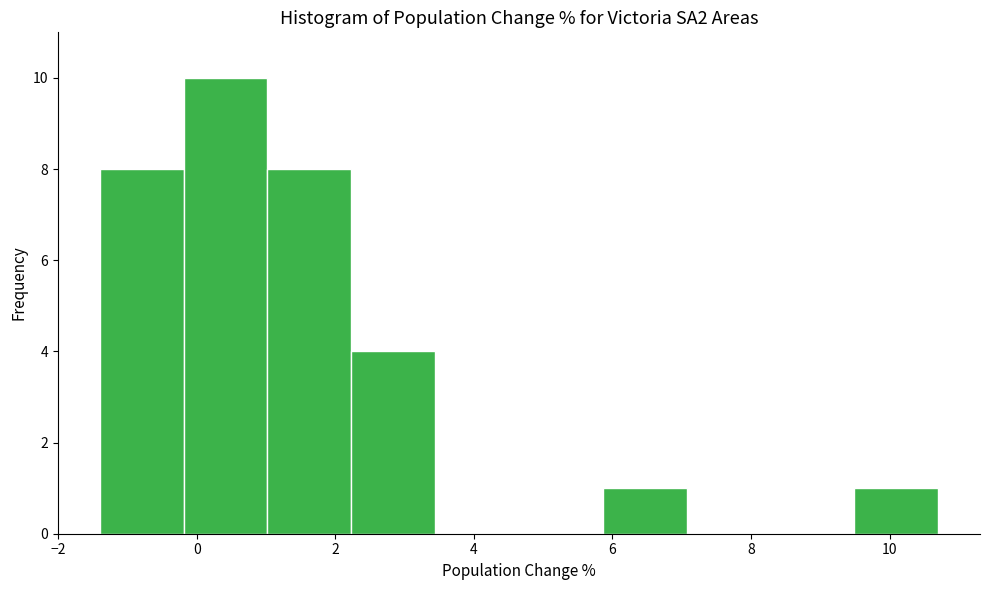

Reading left to right, transcribe this chart: for each bar, give the range it covers on the x-axis and its height. Neither the bar edges nor the heights are printed on the chart, so give them approximately, as read against the axes.

-1.4 to -0.2: 8
-0.2 to 1.0: 10
1.0 to 2.2: 8
2.2 to 3.4: 4
3.4 to 4.6: 0
4.6 to 5.8: 0
5.8 to 7.0: 1
7.0 to 8.2: 0
8.2 to 9.4: 0
9.4 to 10.8: 1